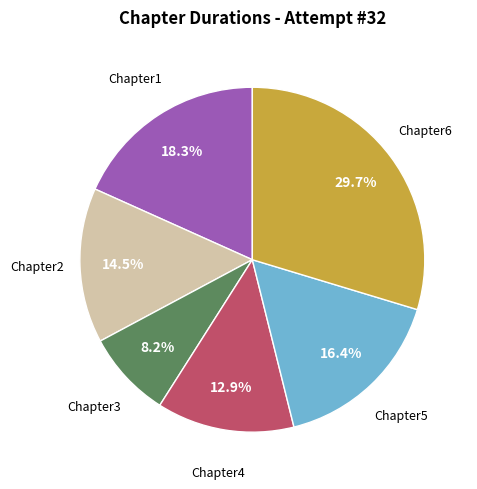

Is there a majority slice in this chart?

No